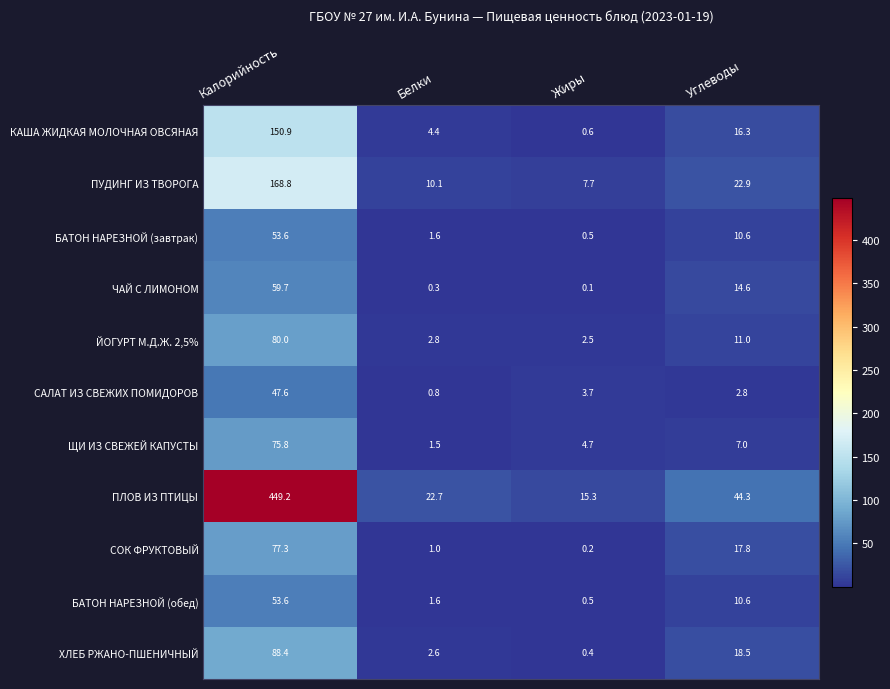

Which series has the largest total across all categories?

ПЛОВ ИЗ ПТИЦЫ